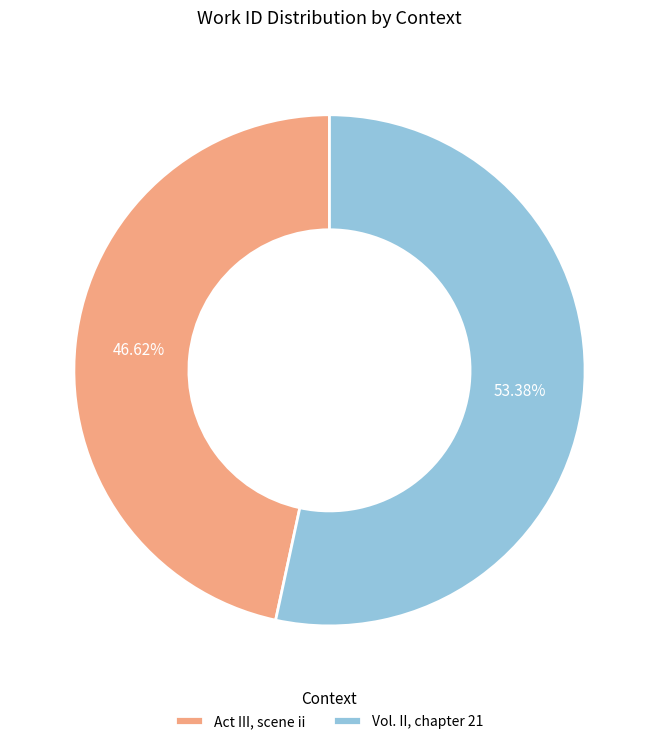

Which category has the smallest portion of the pie?

Act III, scene ii